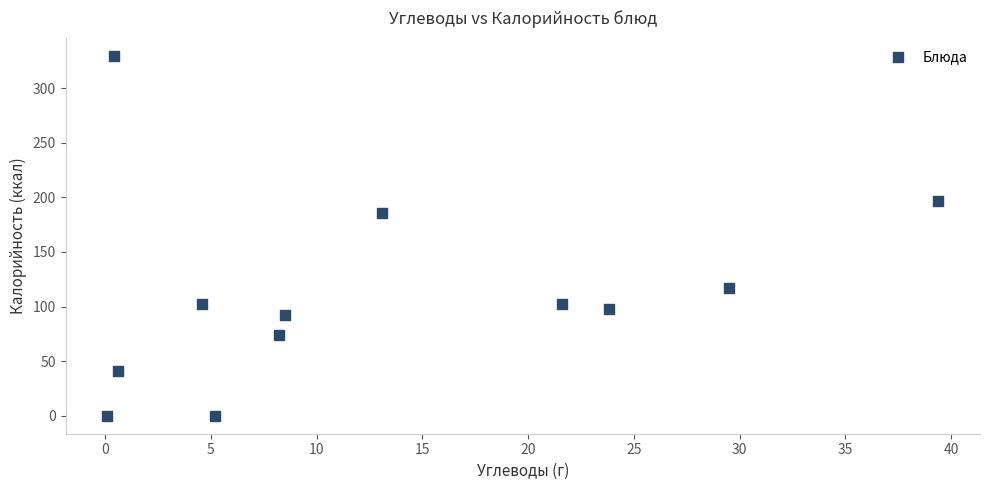

What is the range of X values (max minus min)?

39.3